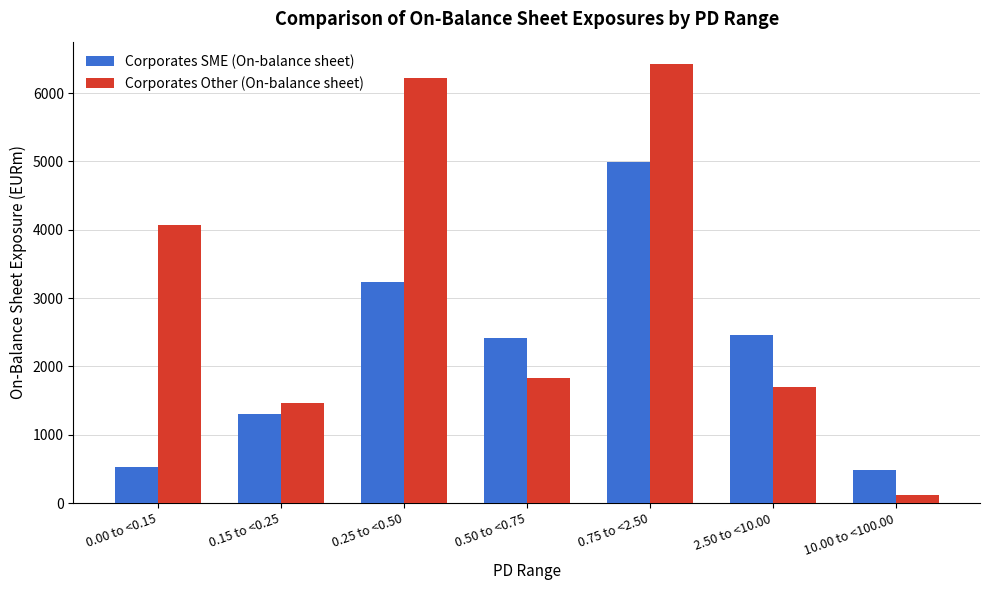

Reading left to right, extract all data points from this chart.

Corporates SME (On-balance sheet): 0.00 to <0.15=529.4	0.15 to <0.25=1303.5	0.25 to <0.50=3235.0	0.50 to <0.75=2416.4	0.75 to <2.50=4995.6	2.50 to <10.00=2465.4	10.00 to <100.00=487.7
Corporates Other (On-balance sheet): 0.00 to <0.15=4063.8	0.15 to <0.25=1463.0	0.25 to <0.50=6220.3	0.50 to <0.75=1830.5	0.75 to <2.50=6429.7	2.50 to <10.00=1693.8	10.00 to <100.00=113.2